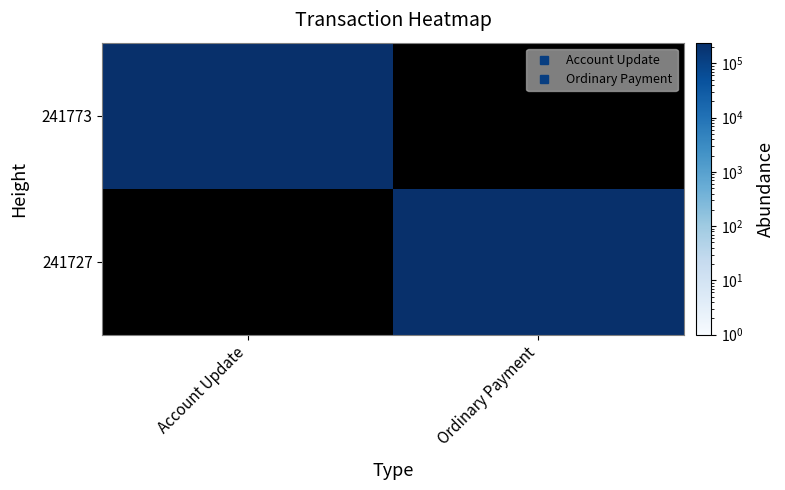

Is the value of 241773 at Ordinary Payment greater than the value of 241727 at Account Update?

No